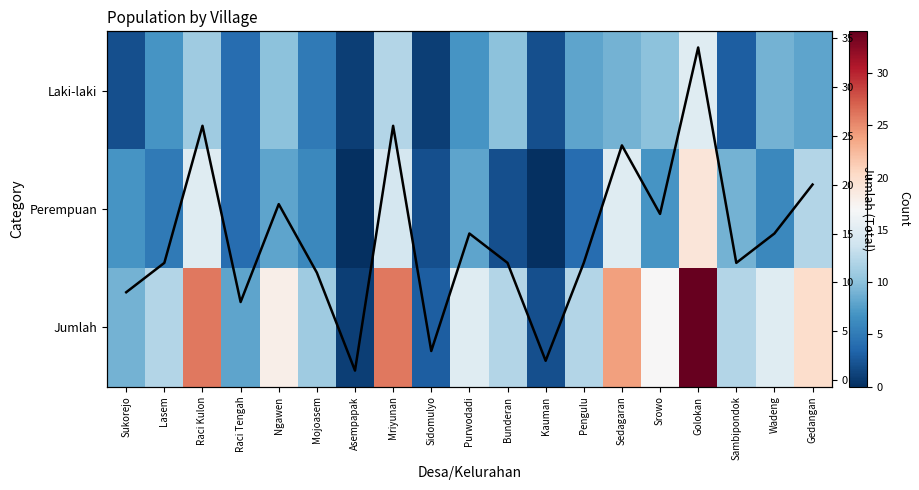

List the labels in order of Jumlah value, largest first.

Golokan, Raci Kulon, Mriyunan, Sedagaran, Gedangan, Ngawen, Srowo, Purwodadi, Wadeng, Lasem, Bunderan, Pengulu, Sambipondok, Mojoasem, Sukorejo, Raci Tengah, Sidomulyo, Kauman, Asempapak